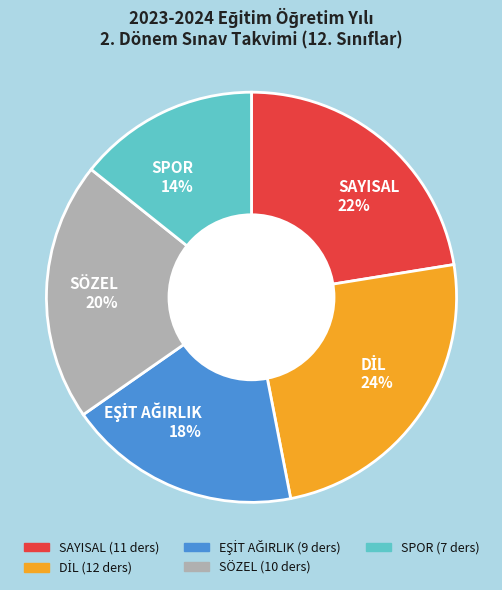

To the nearest percent, what percentage of the pie is SÖZEL?

20%